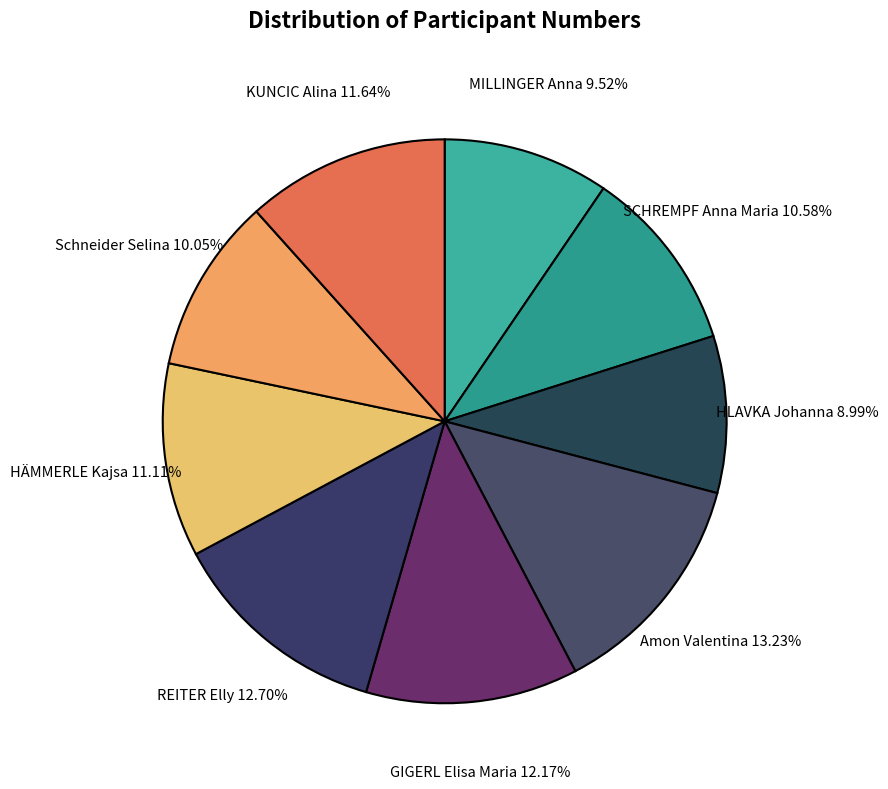

How many segments does this pie chart have?

9